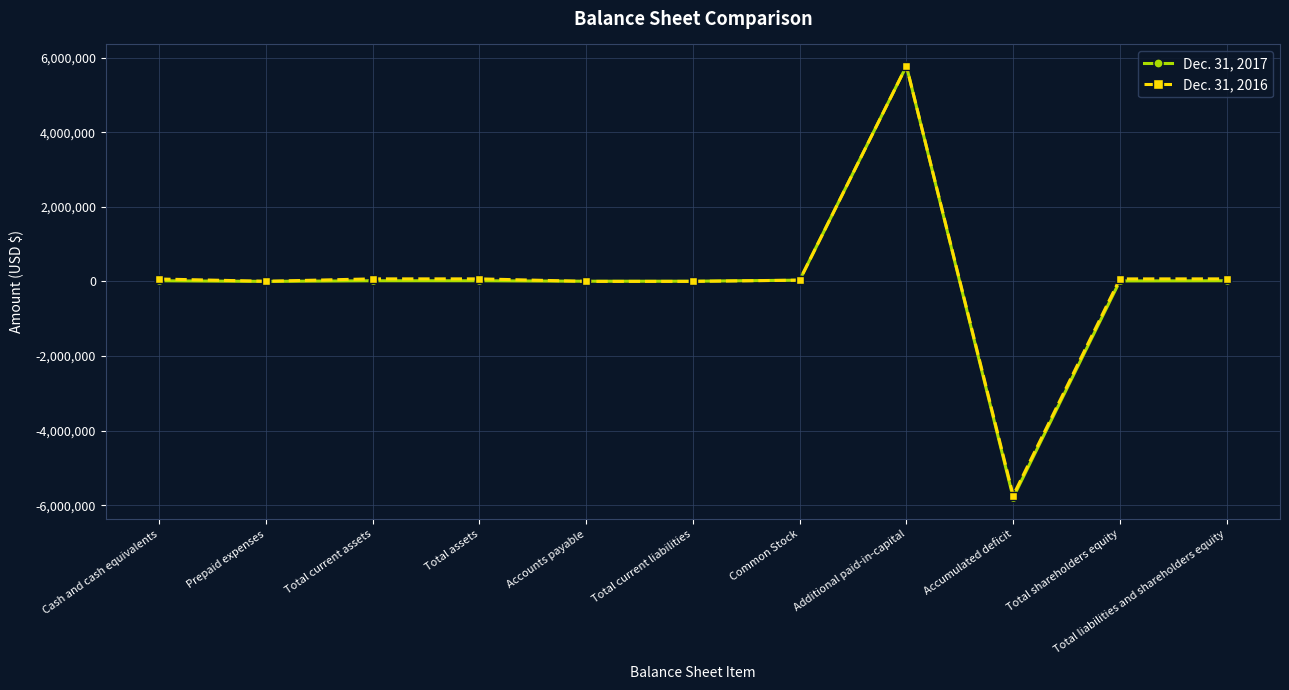

What is the smallest value displayed?

-5793352